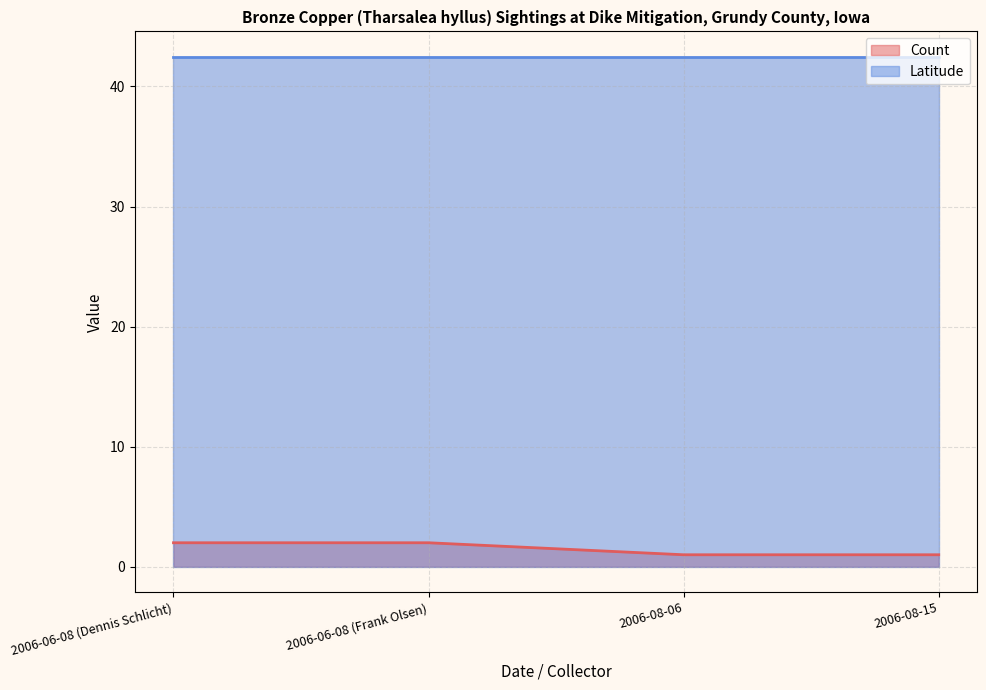

What is the value of the 3rd point from the left?

1